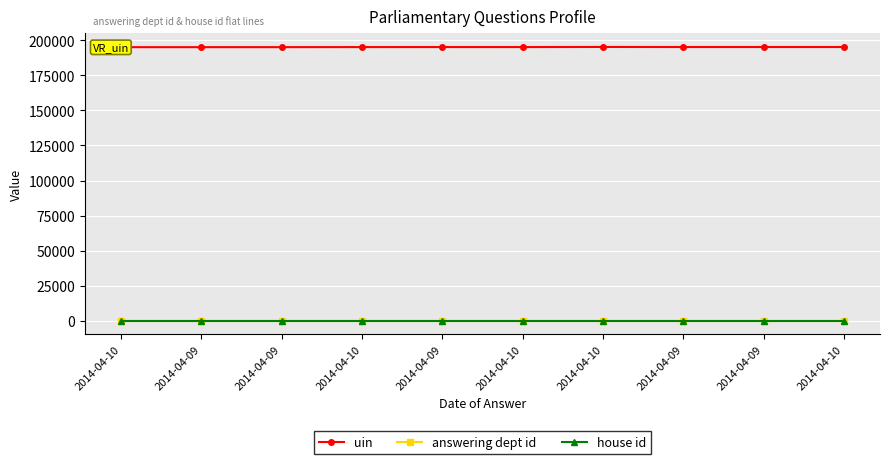

At which label does answering dept id reach its minimum?

2014-04-10